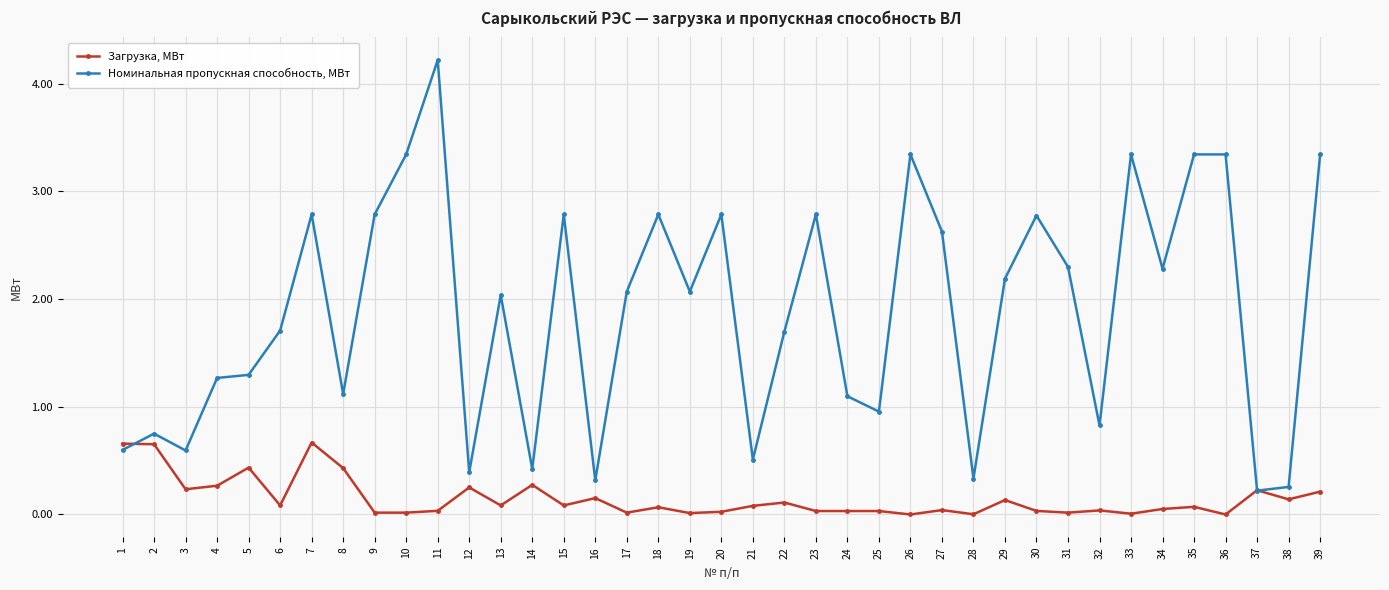

How many data points in Номинальная пропускная способность, МВт are less than 2?

18